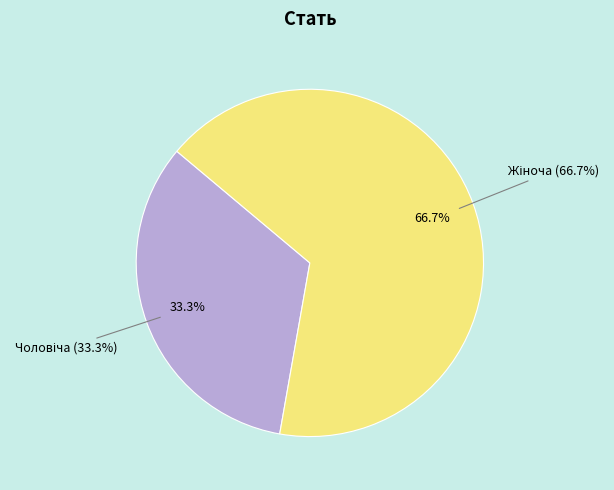

To the nearest percent, what is the difference between the Чоловіча and Жіноча slice percentages?

33%